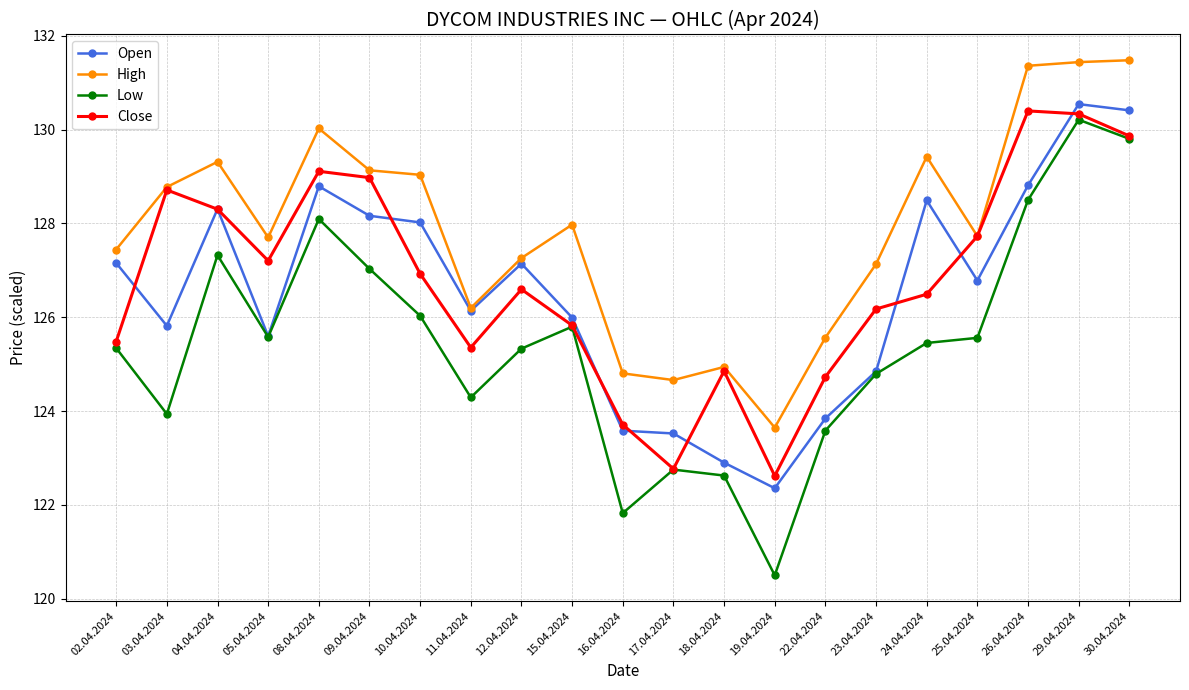

At how many categories does at least one series exceed 123?

21